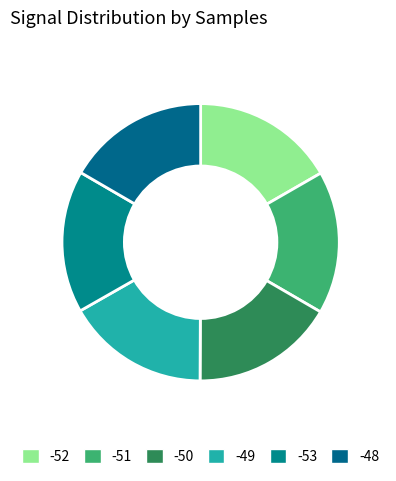

Is there a majority slice in this chart?

No